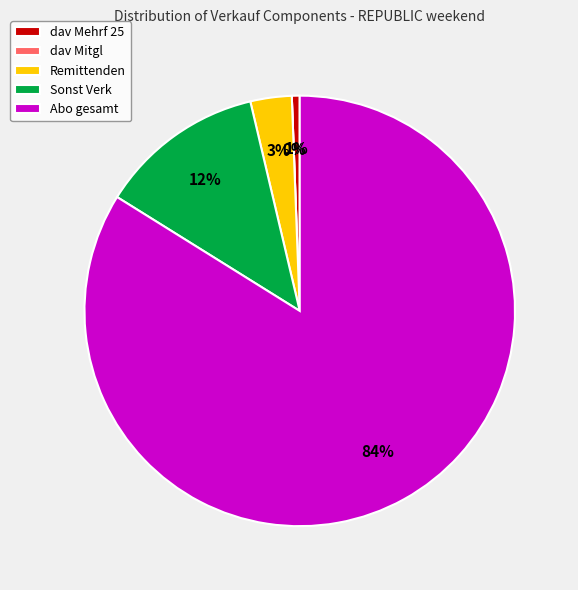

How many segments does this pie chart have?

5